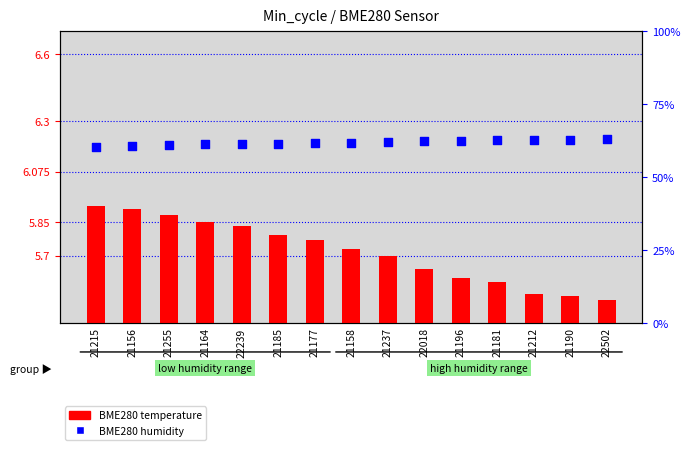

Which series has the largest Y range (max minus min)?

BME280 humidity